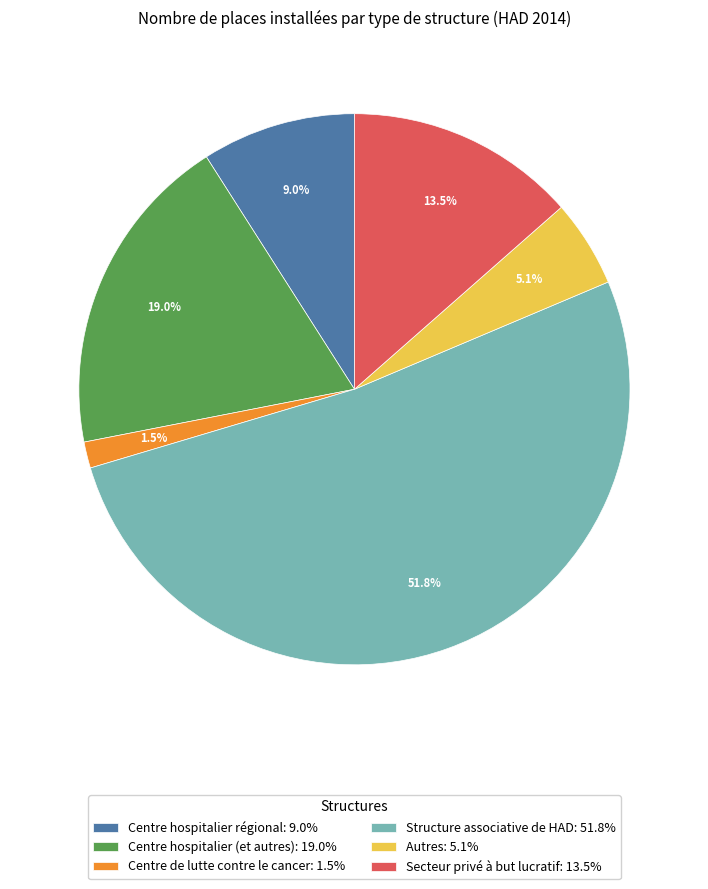

How many slices are in this pie chart?

6